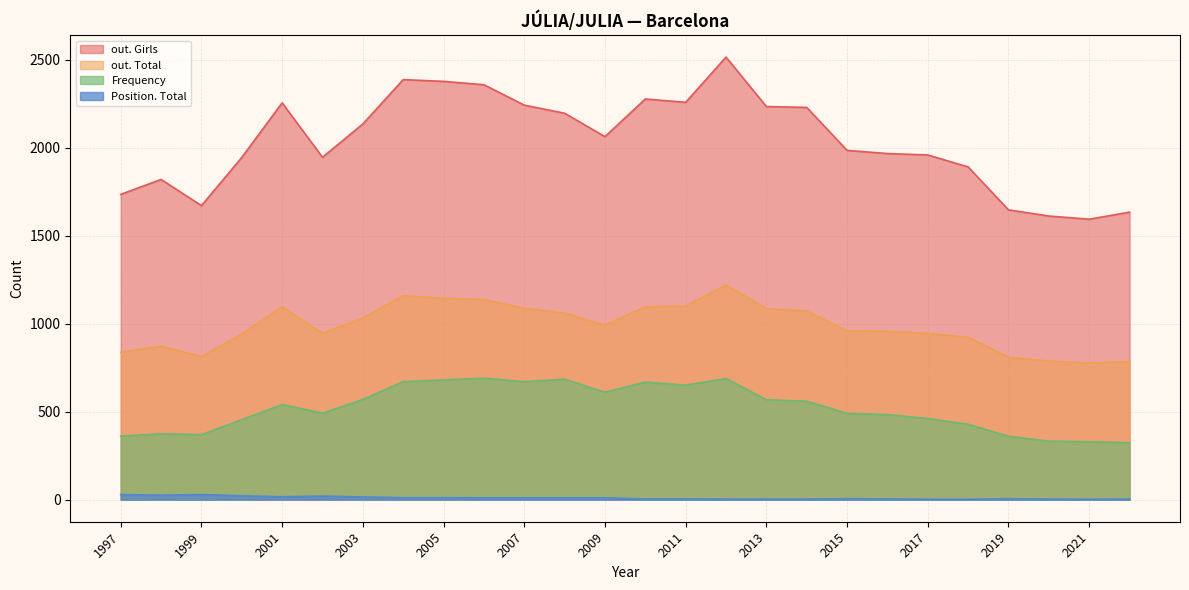

True or false: out. Girls and Position. Total intersect in this chart.

False